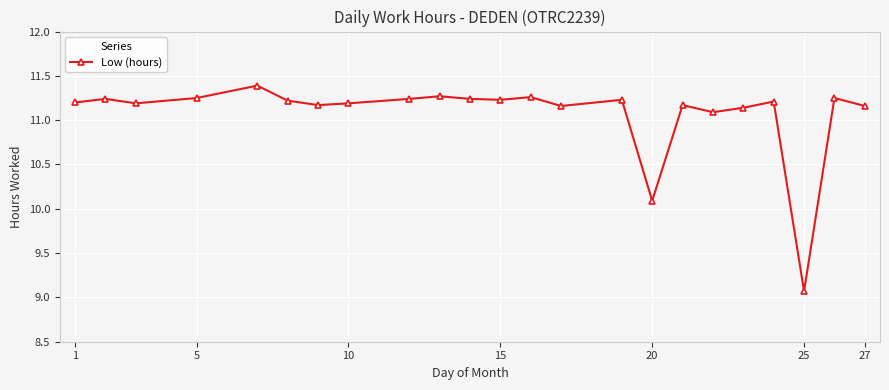

What is the difference between the maximum and minimum values?

2.3